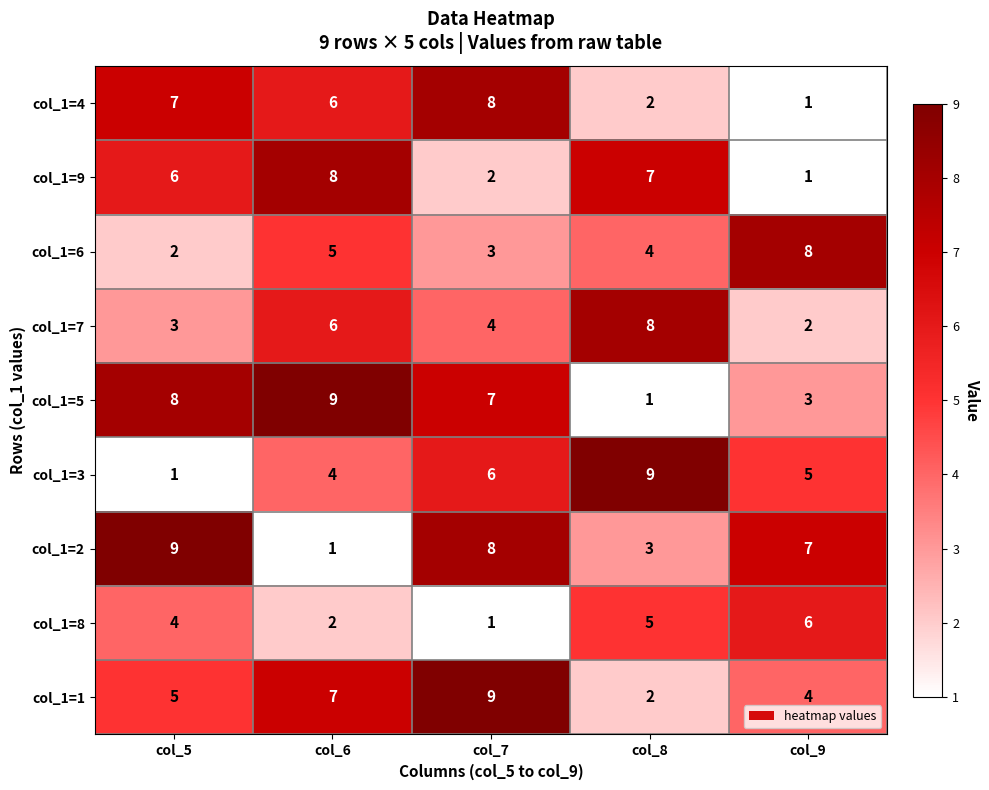

Is it true that col_1=1 equals 5 at col_5?

True